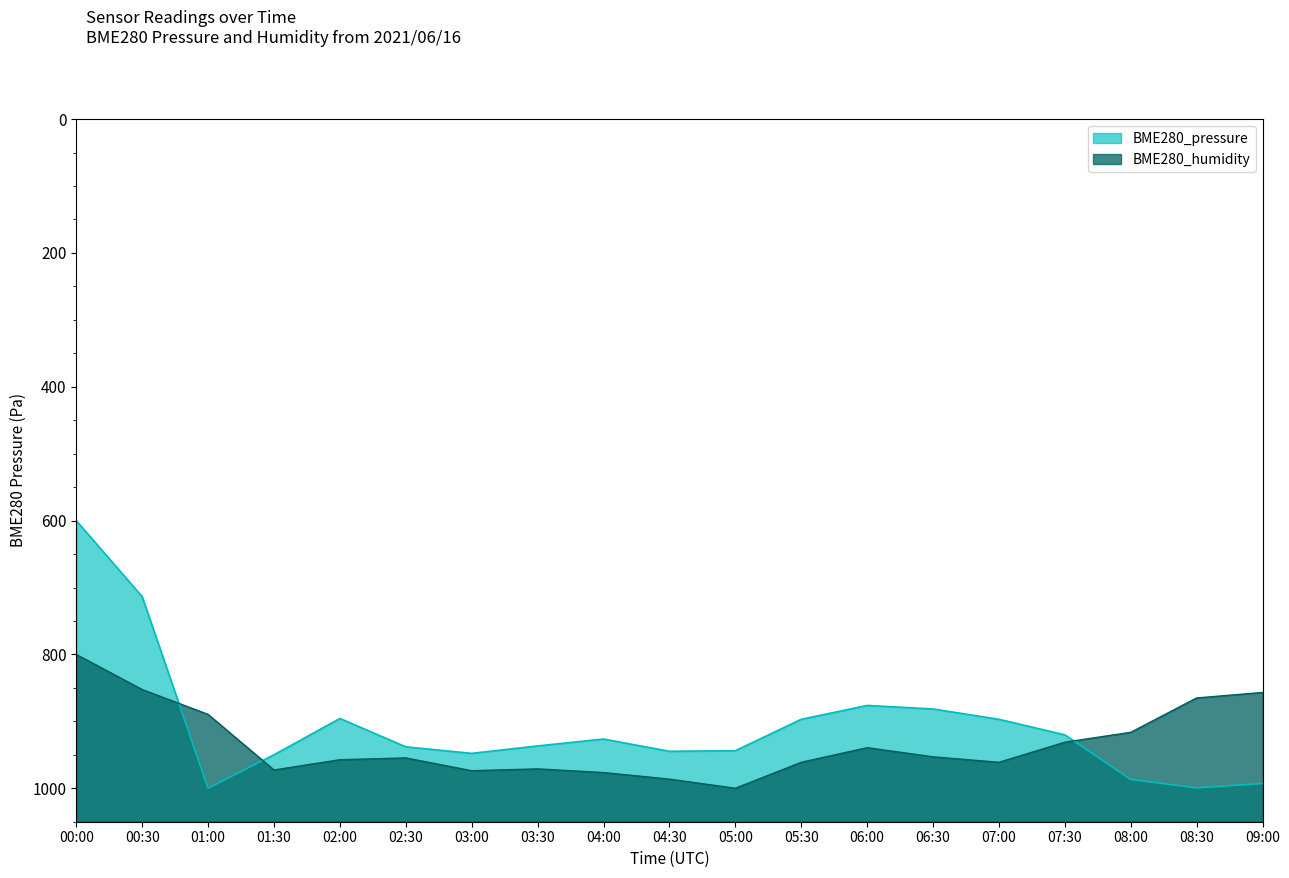

Reading left to right, list all the values displayed in this chart.

BME280_pressure: 00:00=600.0	00:30=713.6	01:00=1000.0	01:30=949.9	02:00=895.6	02:30=938.1	03:00=947.9	03:30=936.7	04:00=926.4	04:30=944.7	05:00=943.9	05:30=896.9	06:00=876.2	06:30=881.5	07:00=896.9	07:30=920.2	08:00=986.8	08:30=999.5	09:00=992.8
BME280_humidity: 00:00=800.0	00:30=852.5	01:00=889.6	01:30=972.7	02:00=957.4	02:30=954.6	03:00=973.8	03:30=971.0	04:00=976.5	04:30=986.3	05:00=1000.0	05:30=961.2	06:00=939.3	06:30=953.0	07:00=961.2	07:30=931.1	08:00=916.4	08:30=865.0	09:00=856.8